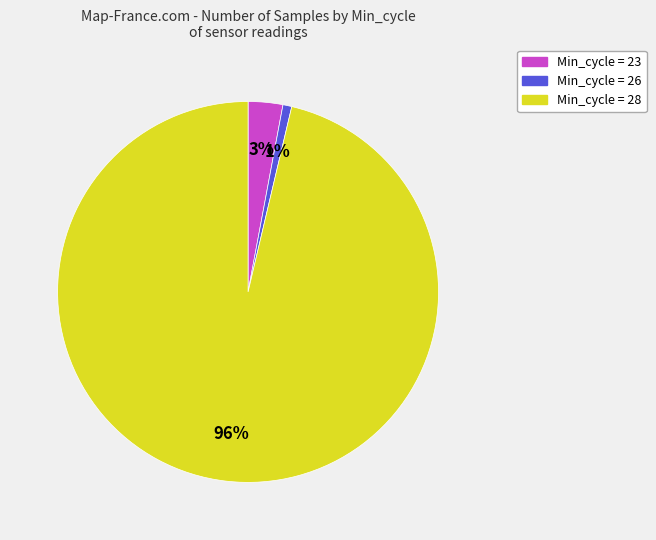

To the nearest percent, what is the average slice percentage?

33%